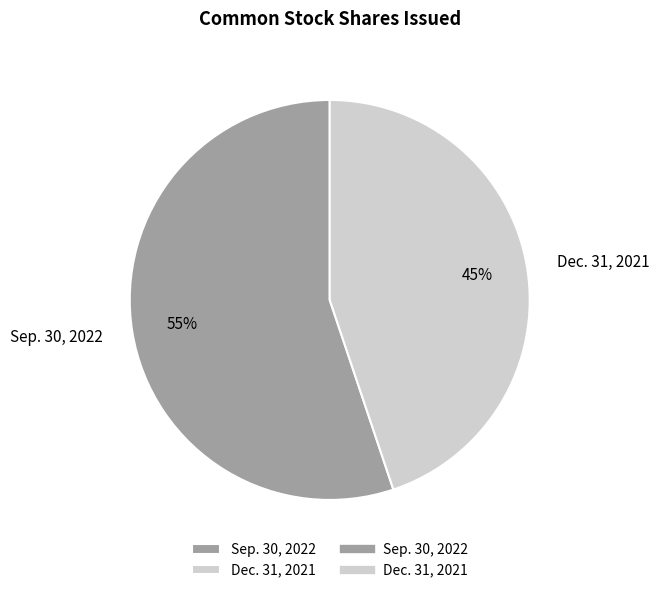

To the nearest percent, what is the average slice percentage?

50%